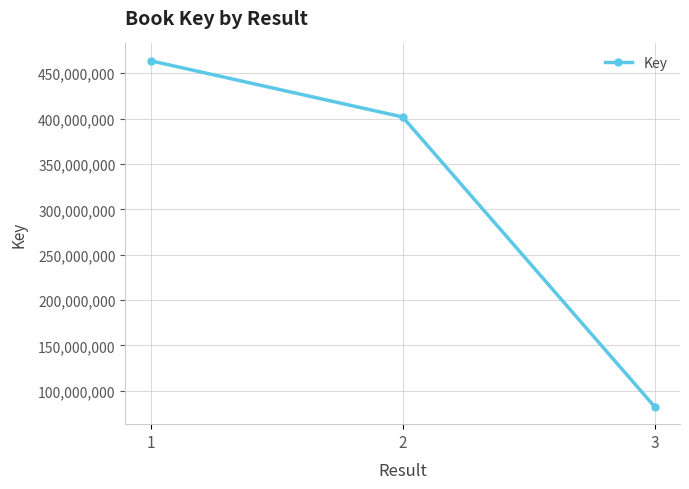

How many lines are shown in the chart?

1